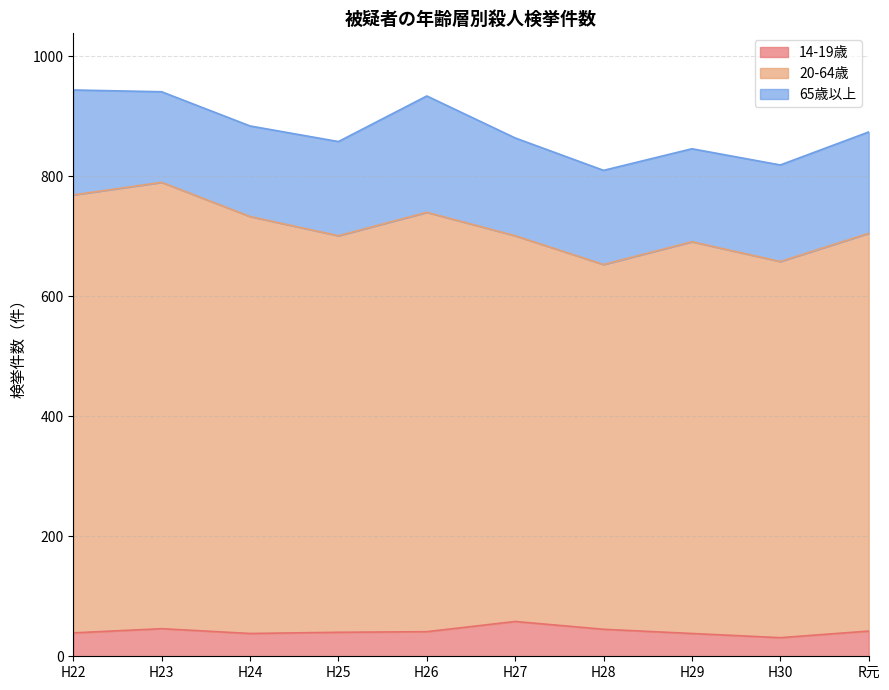

At which label does 20-64歳 first exceed 705?

H22